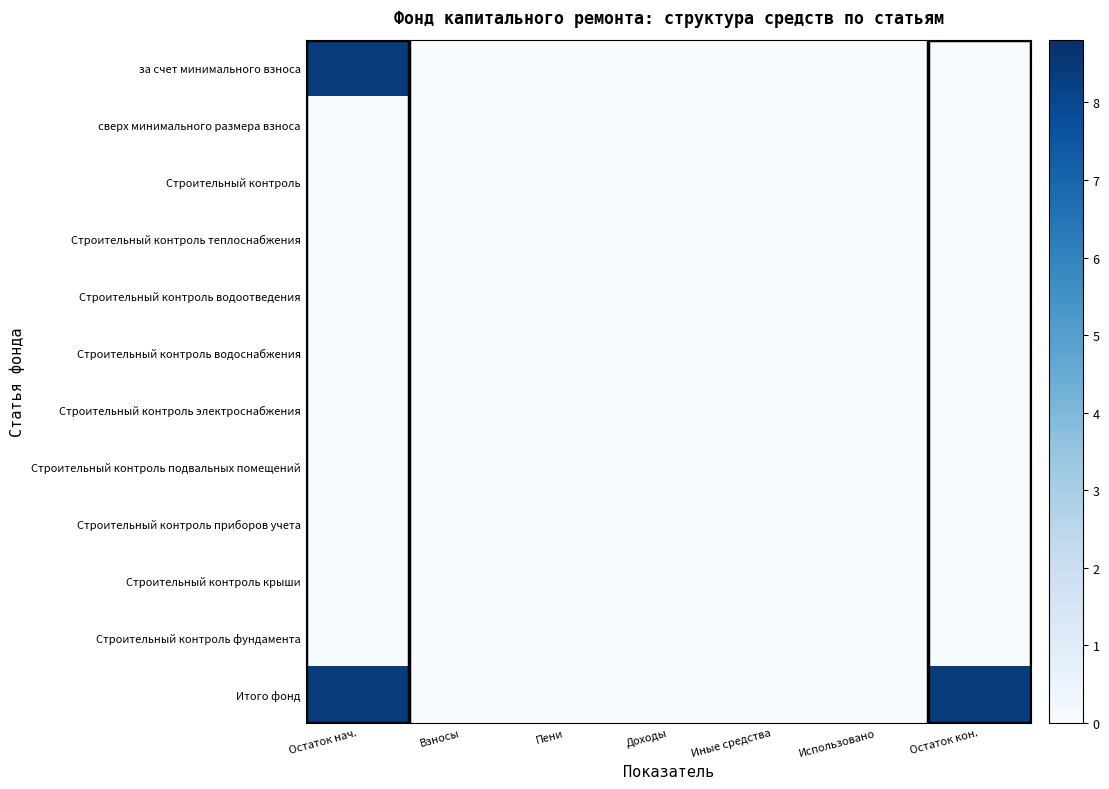

Reading left to right, list all the values displayed in this chart.

за счет минимального взноса: Остаток нач.=8.4	Взносы=0.0	Пени=0.0	Доходы=0.0	Иные средства=0.0	Использовано=0.0	Остаток кон.=0.0
сверх минимального размера взноса: Остаток нач.=0.0	Взносы=0.0	Пени=0.0	Доходы=0.0	Иные средства=0.0	Использовано=0.0	Остаток кон.=0.0
Строительный контроль: Остаток нач.=0.0	Взносы=0.0	Пени=0.0	Доходы=0.0	Иные средства=0.0	Использовано=0.0	Остаток кон.=0.0
Строительный контроль теплоснабжения: Остаток нач.=0.0	Взносы=0.0	Пени=0.0	Доходы=0.0	Иные средства=0.0	Использовано=0.0	Остаток кон.=0.0
Строительный контроль водоотведения: Остаток нач.=0.0	Взносы=0.0	Пени=0.0	Доходы=0.0	Иные средства=0.0	Использовано=0.0	Остаток кон.=0.0
Строительный контроль водоснабжения: Остаток нач.=0.0	Взносы=0.0	Пени=0.0	Доходы=0.0	Иные средства=0.0	Использовано=0.0	Остаток кон.=0.0
Строительный контроль электроснабжения: Остаток нач.=0.0	Взносы=0.0	Пени=0.0	Доходы=0.0	Иные средства=0.0	Использовано=0.0	Остаток кон.=0.0
Строительный контроль подвальных помещений: Остаток нач.=0.0	Взносы=0.0	Пени=0.0	Доходы=0.0	Иные средства=0.0	Использовано=0.0	Остаток кон.=0.0
Строительный контроль приборов учета: Остаток нач.=0.0	Взносы=0.0	Пени=0.0	Доходы=0.0	Иные средства=0.0	Использовано=0.0	Остаток кон.=0.0
Строительный контроль крыши: Остаток нач.=0.0	Взносы=0.0	Пени=0.0	Доходы=0.0	Иные средства=0.0	Использовано=0.0	Остаток кон.=0.0
Строительный контроль фундамента: Остаток нач.=0.0	Взносы=0.0	Пени=0.0	Доходы=0.0	Иные средства=0.0	Использовано=0.0	Остаток кон.=0.0
Итого фонд: Остаток нач.=8.4	Взносы=0.0	Пени=0.0	Доходы=0.0	Иные средства=0.0	Использовано=0.0	Остаток кон.=8.4